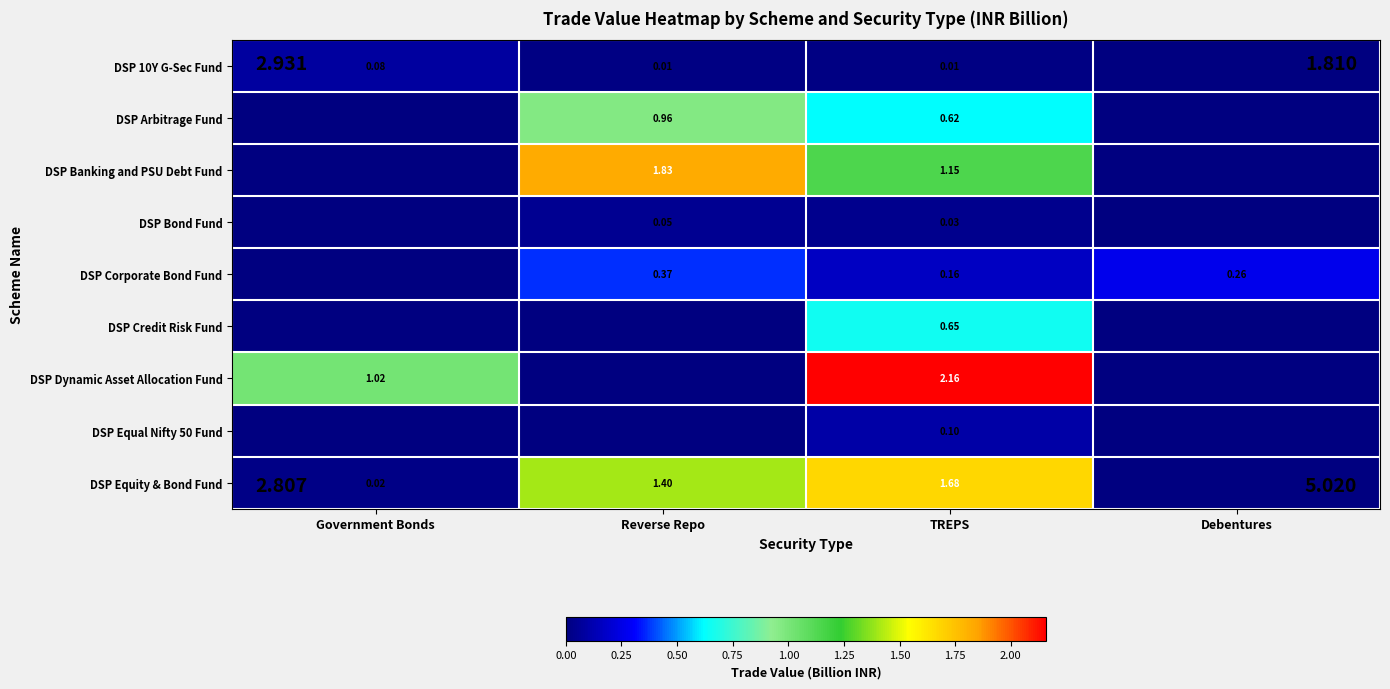

What is the sum of all DSP Arbitrage Fund values?

1.6